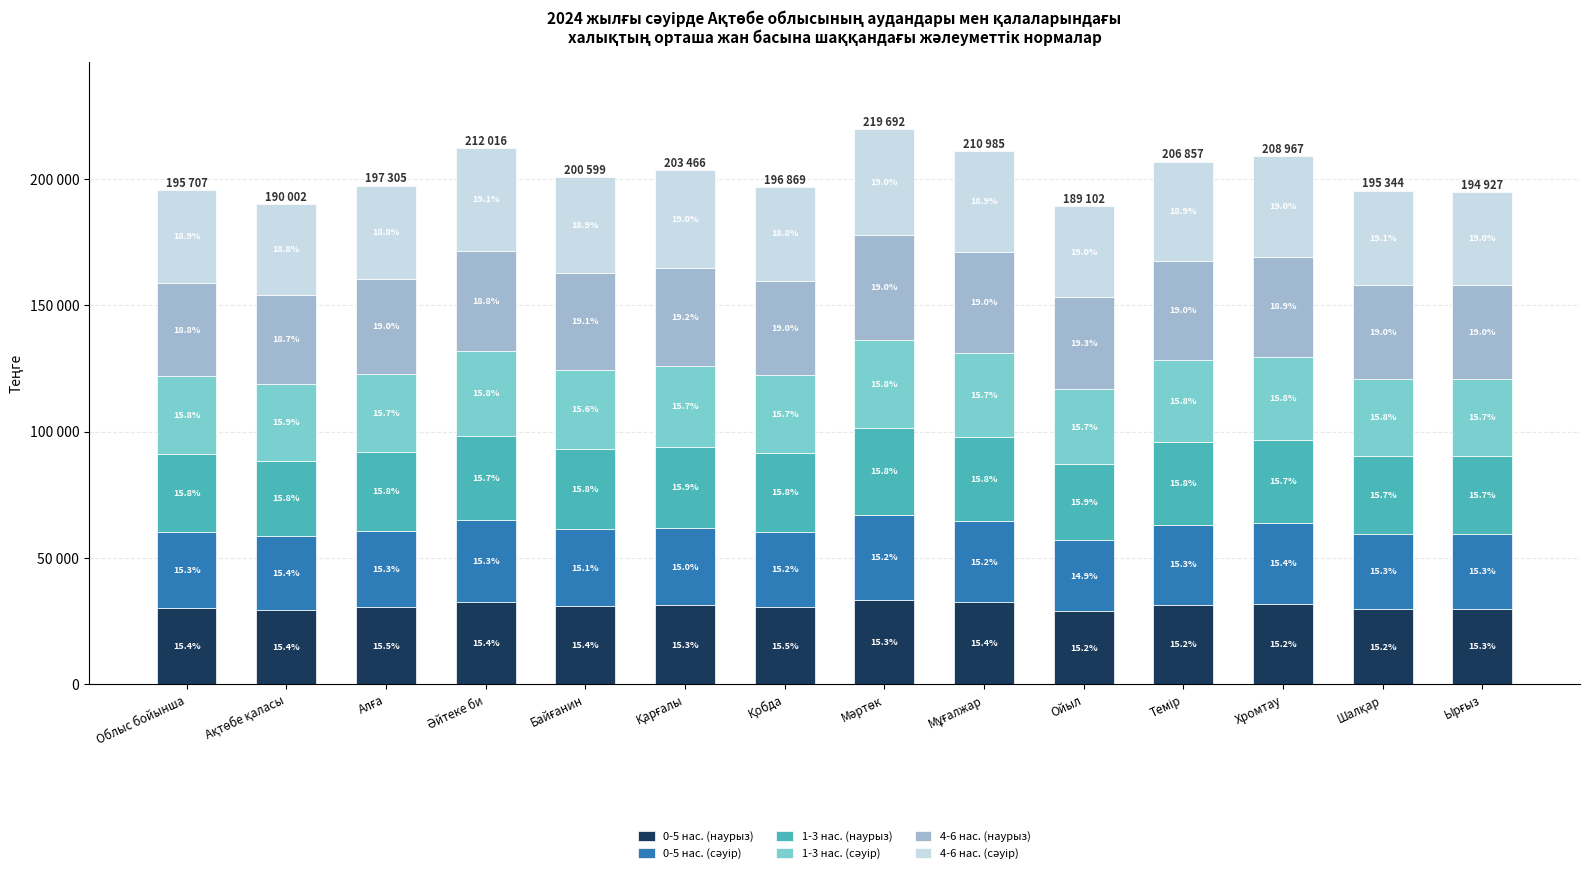

Is it true that 0-5 нас. (наурыз) equals 32458 at Мұғалжар?

True